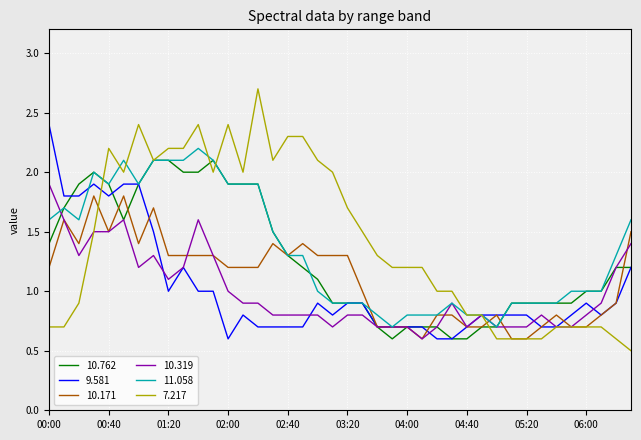

Which series has the largest range (max minus min)?

7.217